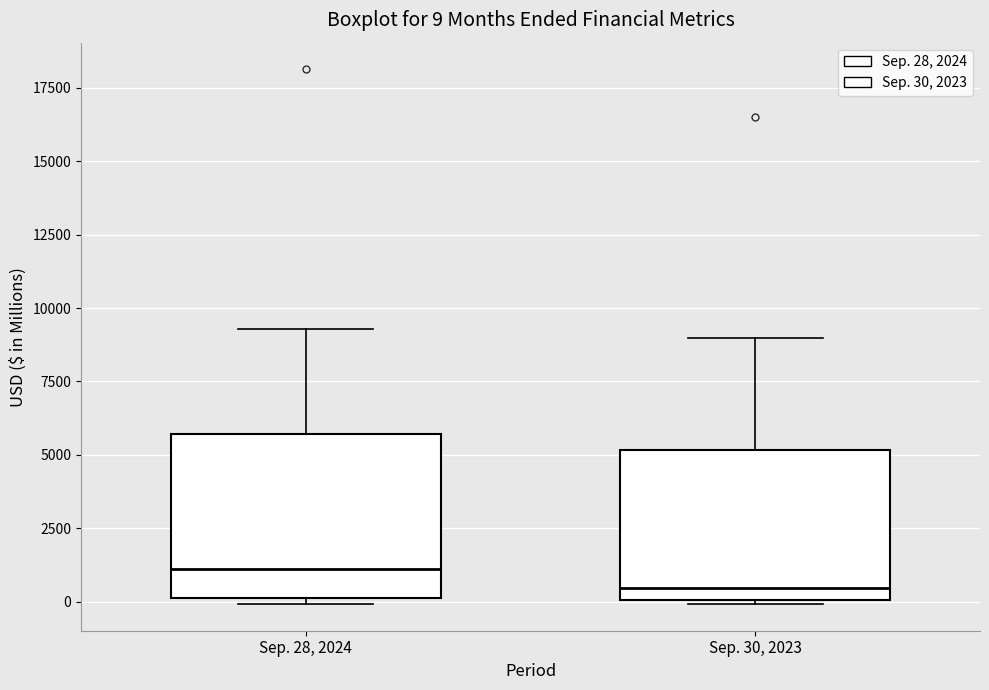

Which box's median line is the highest?

Sep. 28, 2024